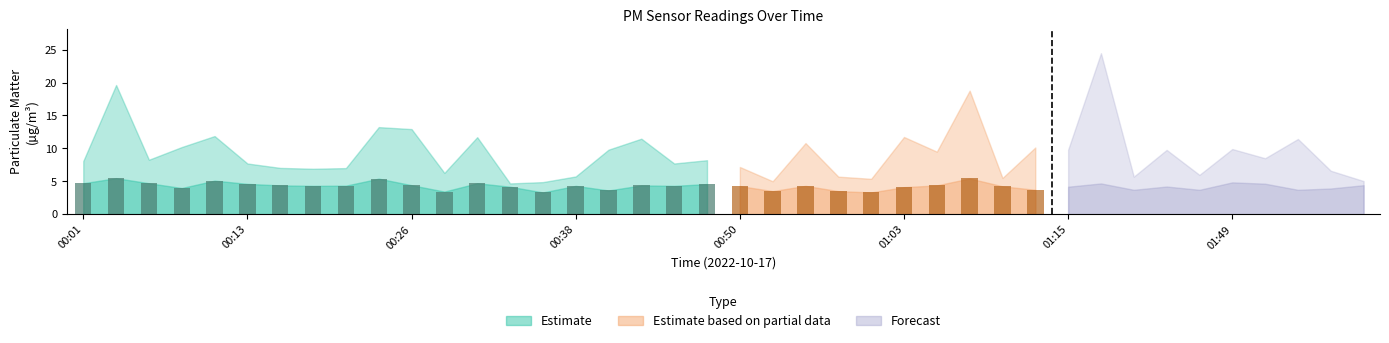

What is the ratio of the value at 00:43 to the value at 00:36?

1.3